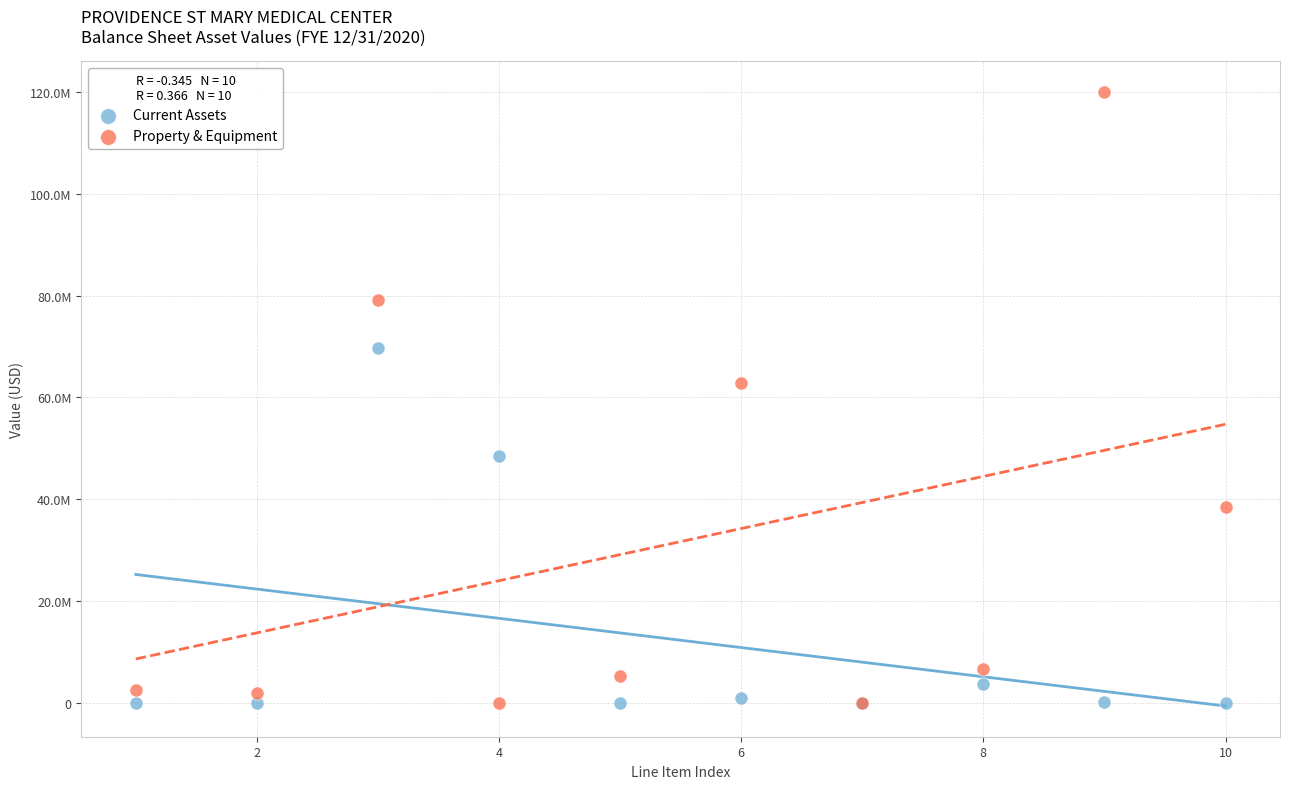

Which series contains the highest Y value?

Property & Equipment